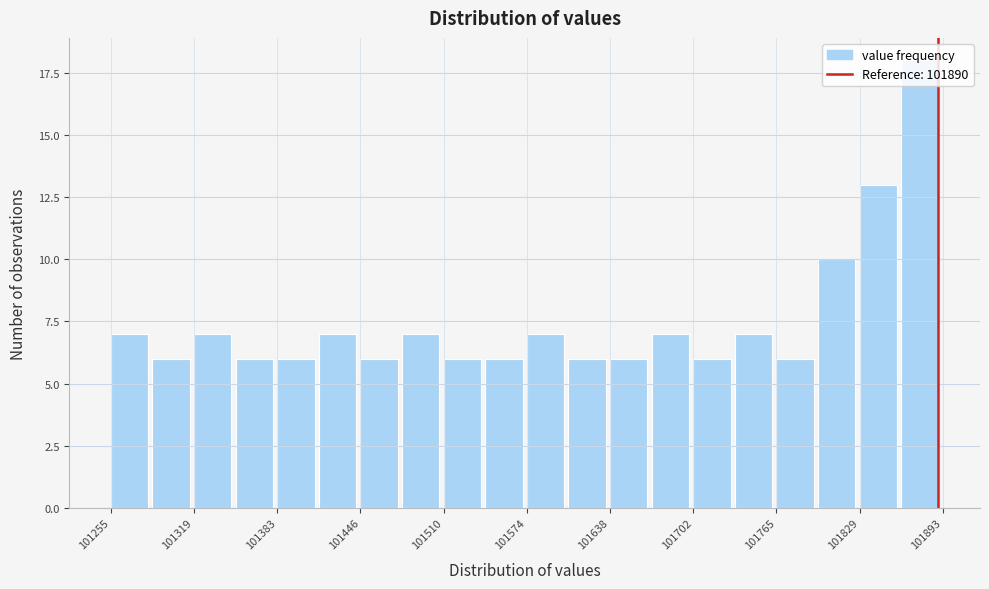

Around what value on the x-axis is the tallest bar? Give the approximate position of its centre, as read against the axis.

101880